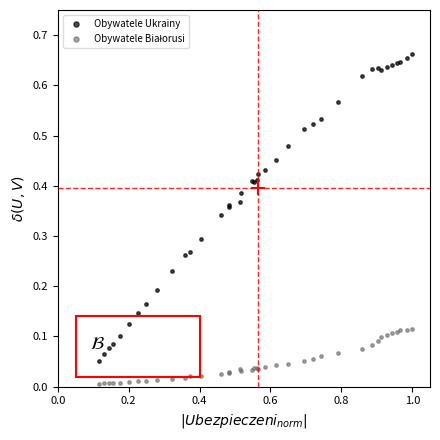

Which series has the widest spread of Y values?

Obywatele Ukrainy